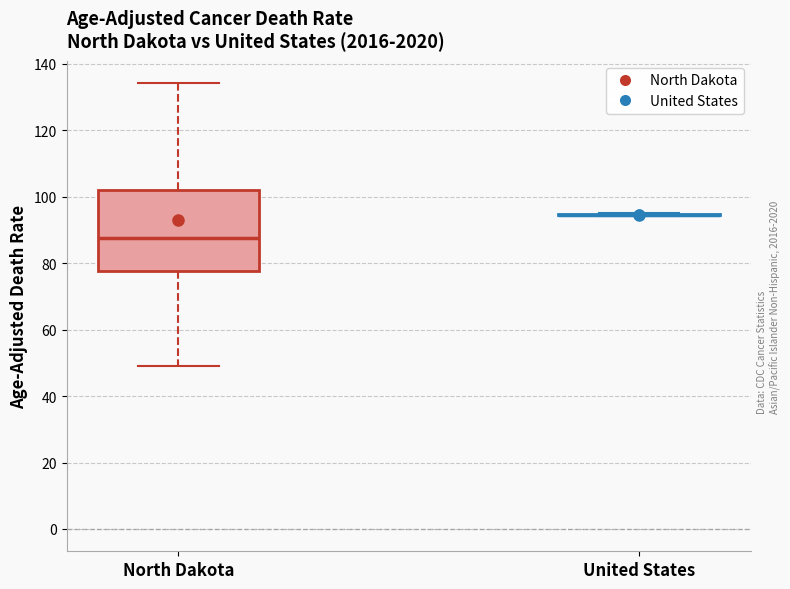

Where is the lower edge of the box for North Dakota on the y-axis? The values are not printed on the chart, so give them approximately, as read against the axis.

78